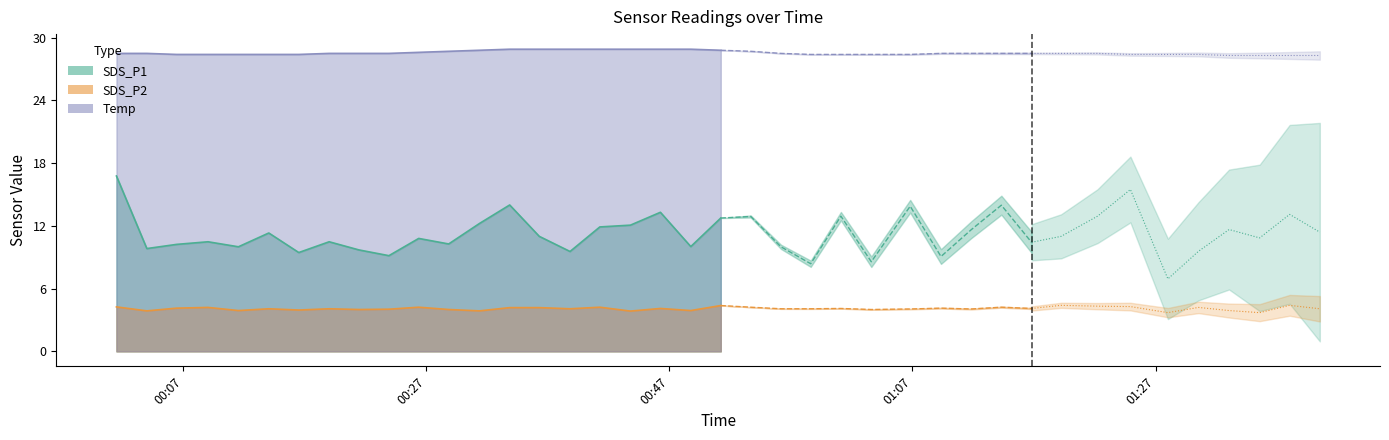

Does the chart display data point markers on the line(s)?

No